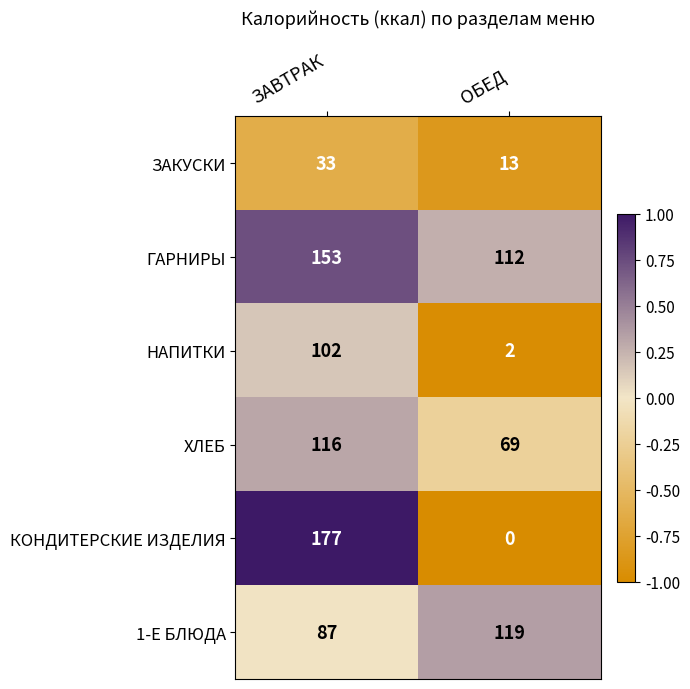

How many categories are shown in the chart?

2